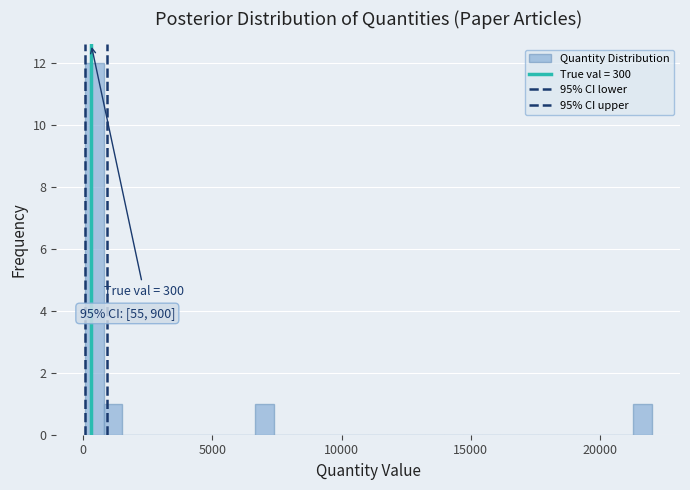

Read against the x-axis, roughly where is the centre of the tallest bar?

500